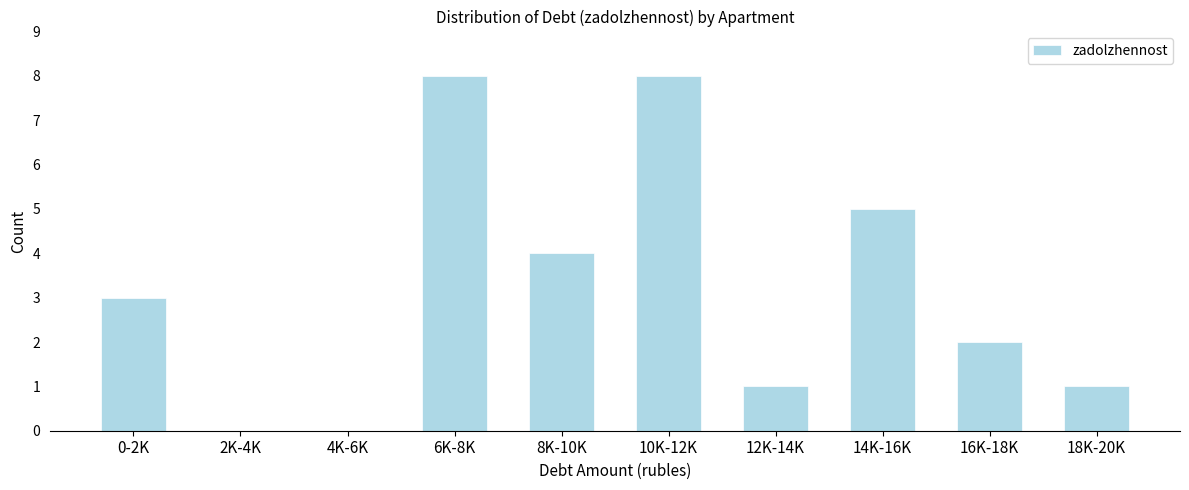

Reading right to left, extract all data points from this chart.

18K-20K=1	16K-18K=2	14K-16K=5	12K-14K=1	10K-12K=8	8K-10K=4	6K-8K=8	4K-6K=0	2K-4K=0	0-2K=3